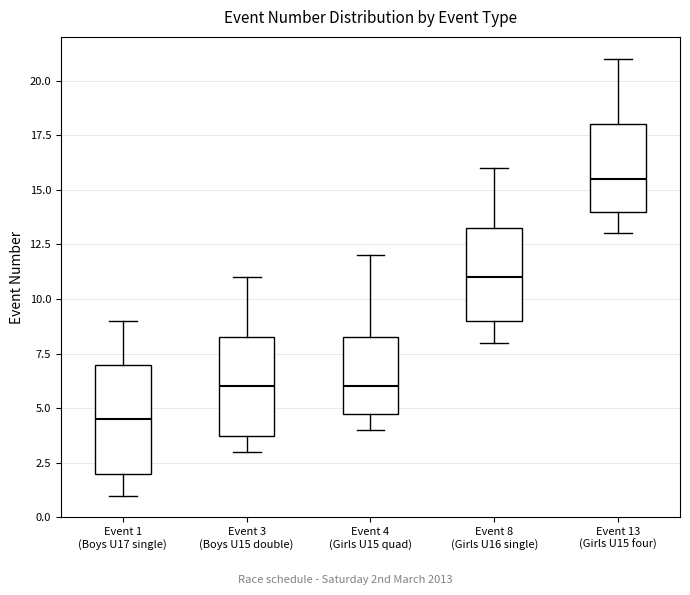

Which box's median line is the highest?

Event 13 (Girls U15 four)